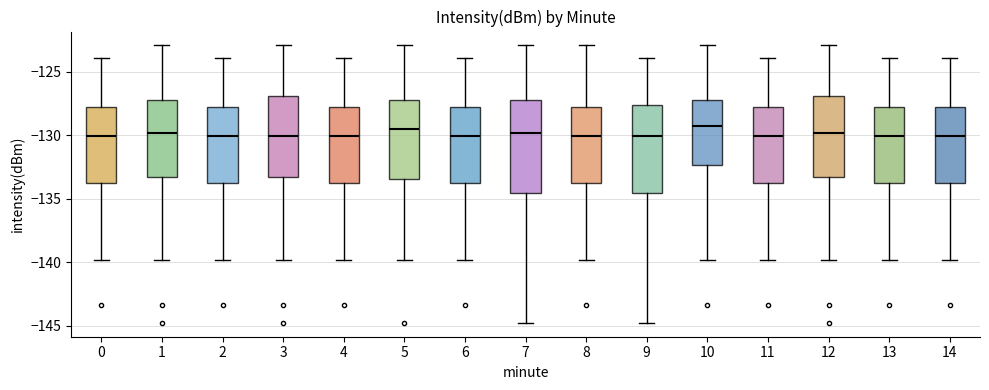

Reading left to right, transcribe this box plot: for each box, give where its median line is, the range the box spans, and where its two whiskers end, as read against the y-axis. The values are not printed on the chart, so give them approximately, as read against the axis.

0: median -130.0, box -133.5 to -128.0, whiskers -140.0 to -124.0
1: median -130.0, box -133.5 to -127.5, whiskers -140.0 to -123.0
2: median -130.0, box -133.5 to -128.0, whiskers -140.0 to -124.0
3: median -130.0, box -133.5 to -127.0, whiskers -140.0 to -123.0
4: median -130.0, box -133.5 to -128.0, whiskers -140.0 to -124.0
5: median -129.5, box -133.5 to -127.5, whiskers -140.0 to -123.0
6: median -130.0, box -133.5 to -128.0, whiskers -140.0 to -124.0
7: median -130.0, box -134.5 to -127.5, whiskers -145.0 to -123.0
8: median -130.0, box -133.5 to -128.0, whiskers -140.0 to -123.0
9: median -130.0, box -134.5 to -127.5, whiskers -145.0 to -124.0
10: median -129.5, box -132.5 to -127.5, whiskers -140.0 to -123.0
11: median -130.0, box -133.5 to -128.0, whiskers -140.0 to -124.0
12: median -130.0, box -133.5 to -127.0, whiskers -140.0 to -123.0
13: median -130.0, box -133.5 to -128.0, whiskers -140.0 to -124.0
14: median -130.0, box -133.5 to -128.0, whiskers -140.0 to -124.0